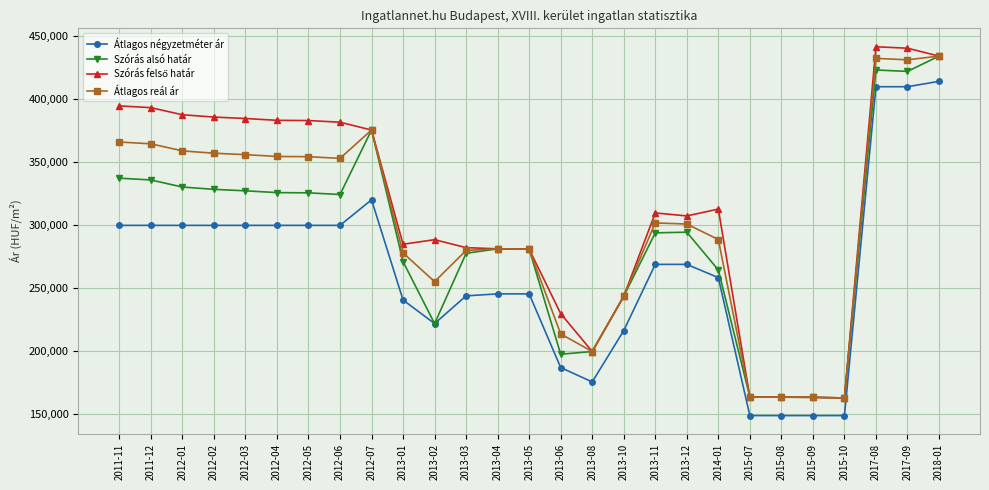

What is the label of the 27th point from the right?

2011-11